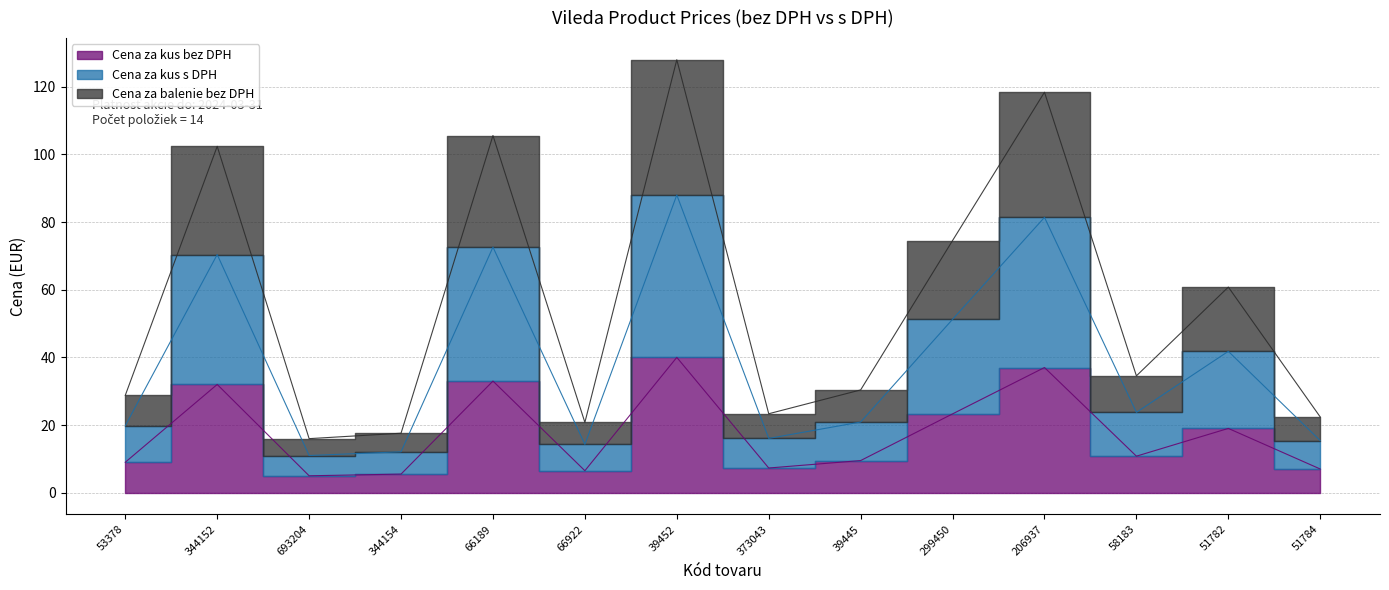

At which category is the sum across all series the highest?

39452